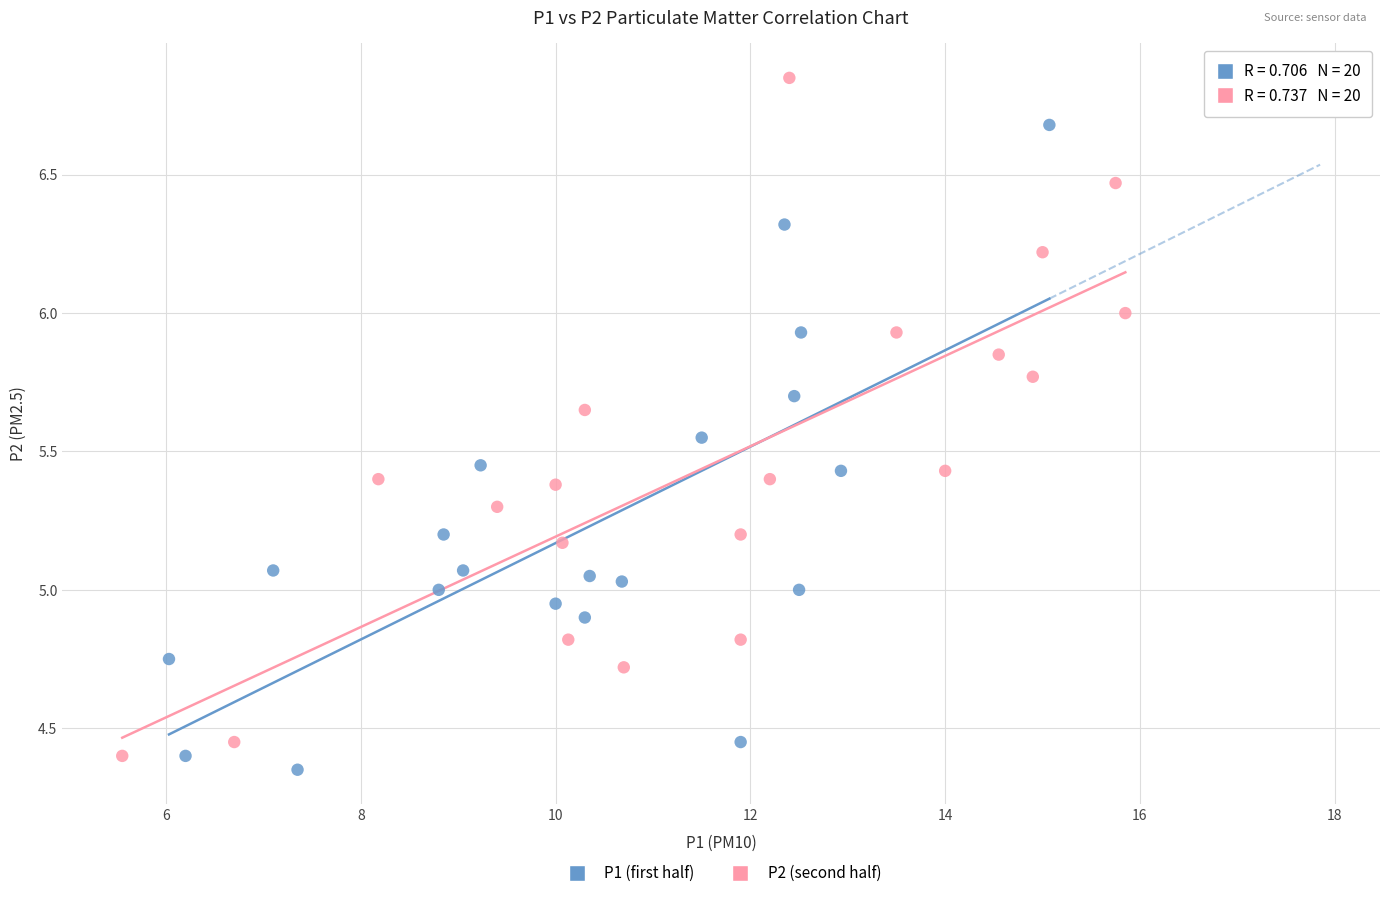

Which series reaches the minimum Y coordinate?

P1 (first half)